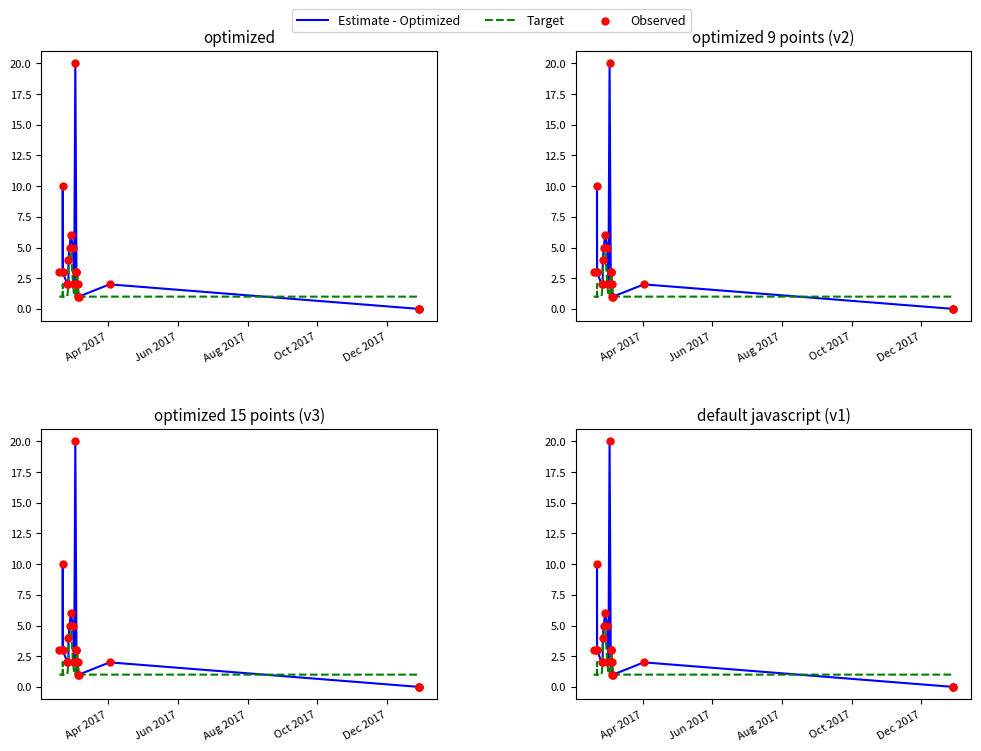

At how many categories does at least one series exceed 18?

1